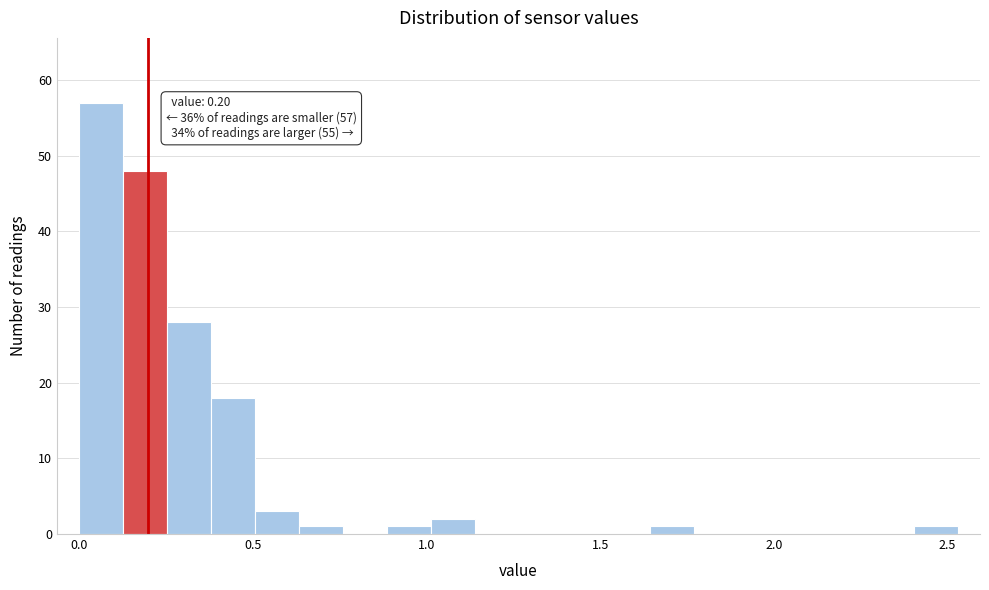

Read against the x-axis, roughly where is the centre of the tallest bar?

0.05